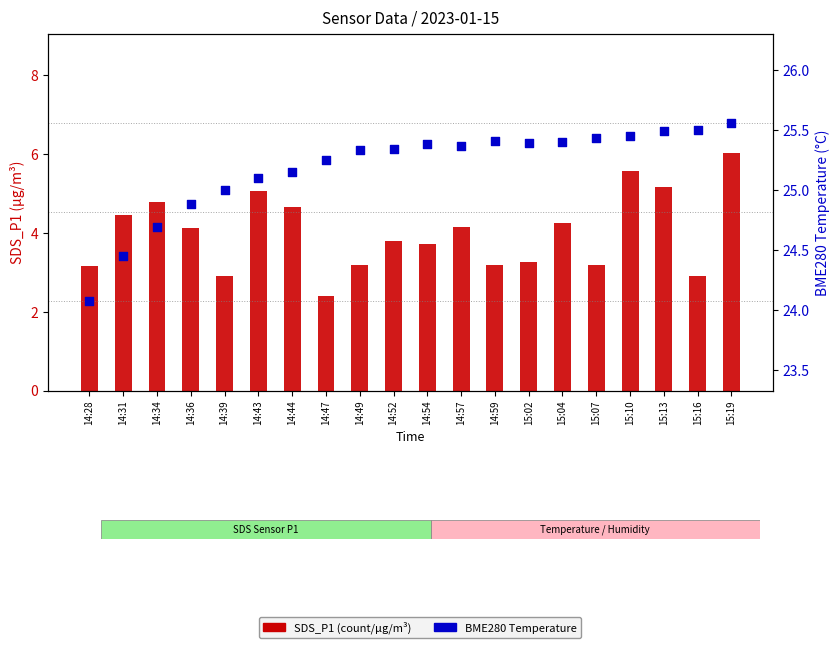

What are all the series names shown in the legend?

SDS_P1, BME280_temperature